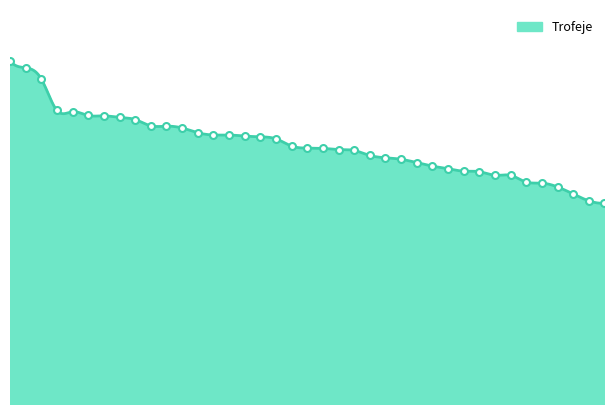

Which has a higher value, 18 or 17?

17